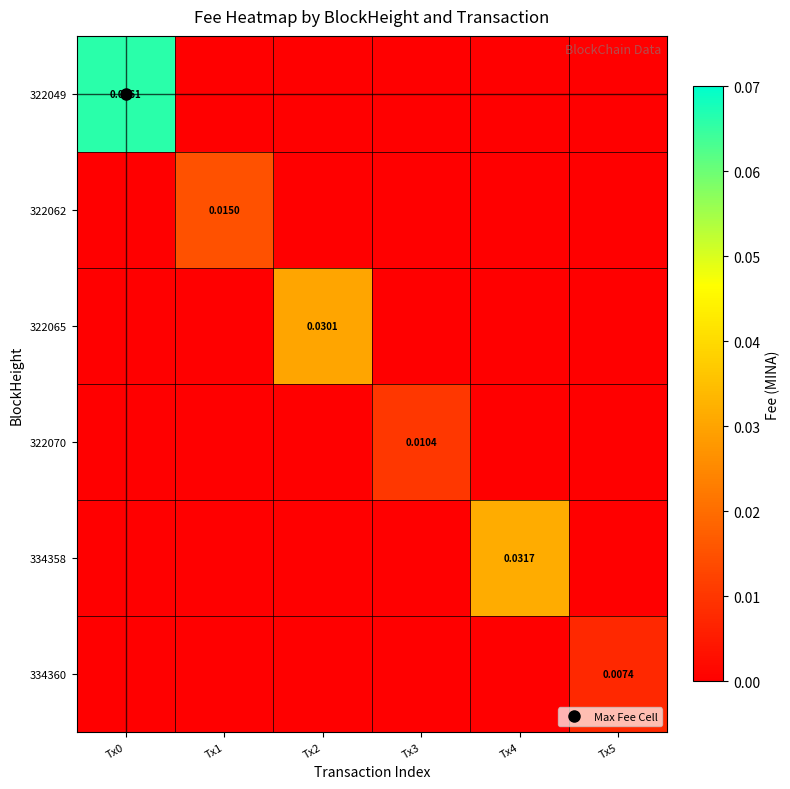

How many values in 322062 are above zero?

1